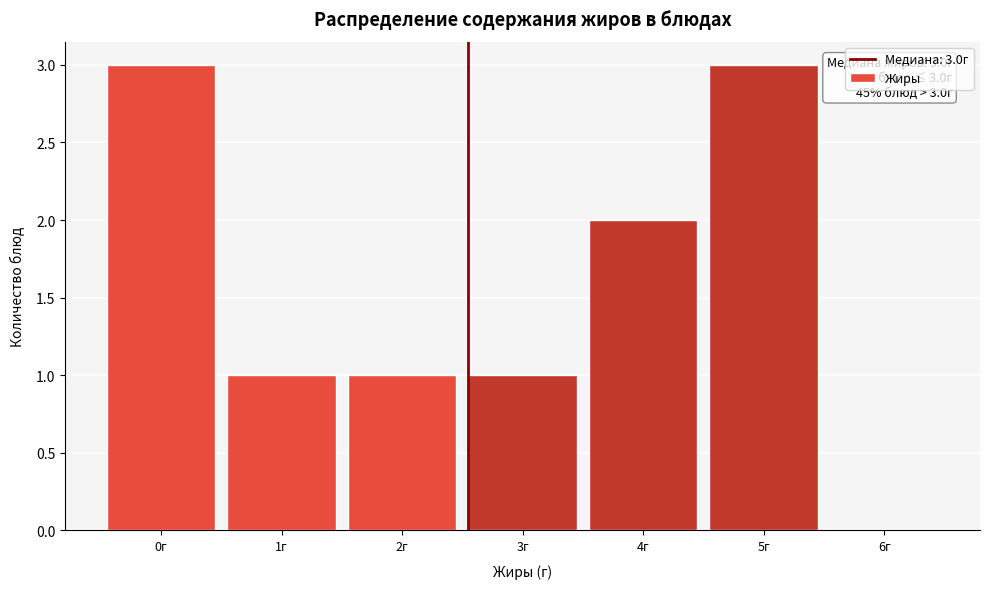

Reading left to right, transcribe all the data shown in this chart.

0г=3	1г=1	2г=1	3г=1	4г=2	5г=3	6г=0